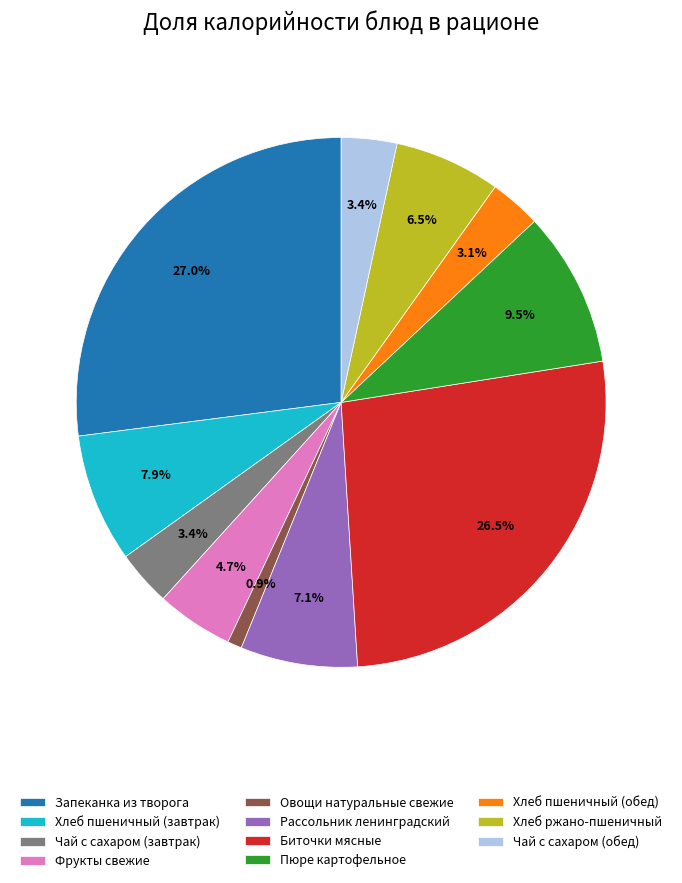

To the nearest percent, what is the difference between the Чай с сахаром (завтрак) and Рассольник ленинградский slice percentages?

4%